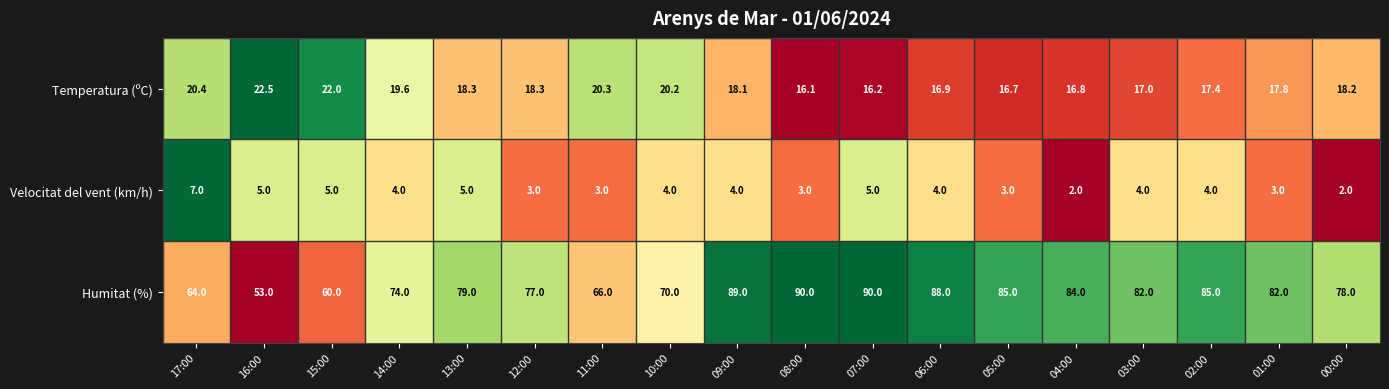

What is the sum of all Velocitat del vent (km/h) values?

70.0